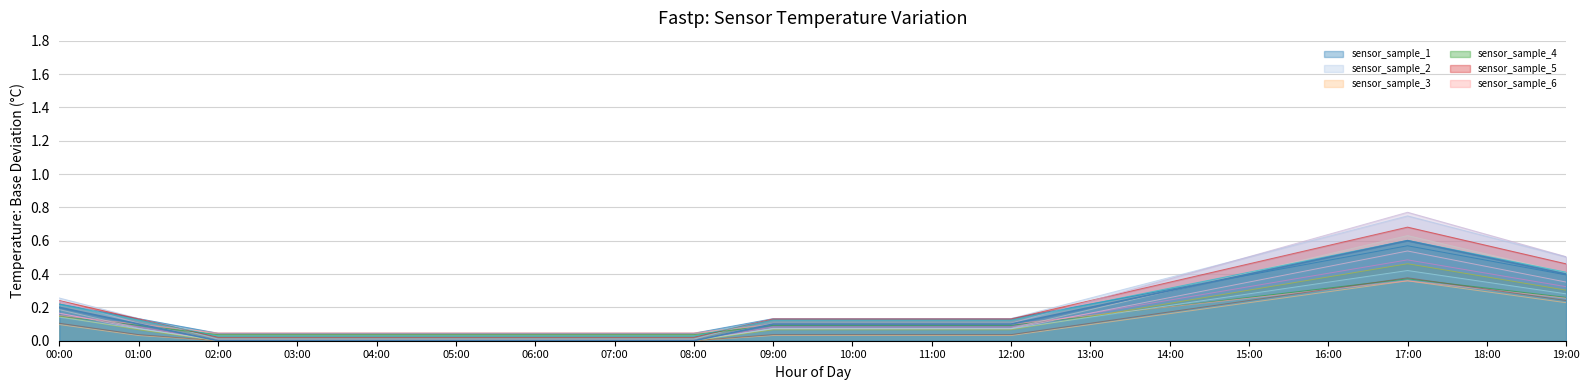

What is the change in value from 06:00 to 12:00?

+0.1